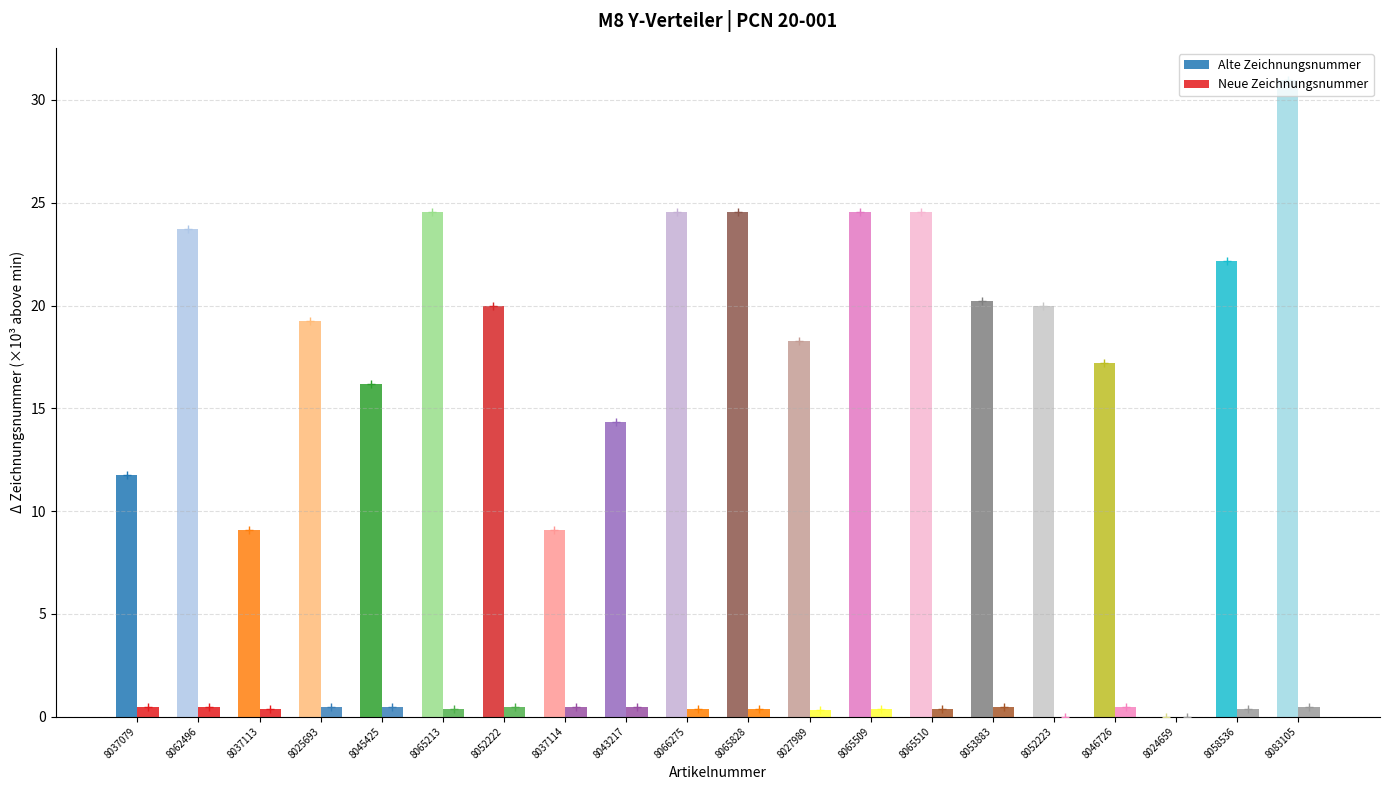

True or false: Neue Zeichnungsnummer has a value of 0.3 at 8065213.

True